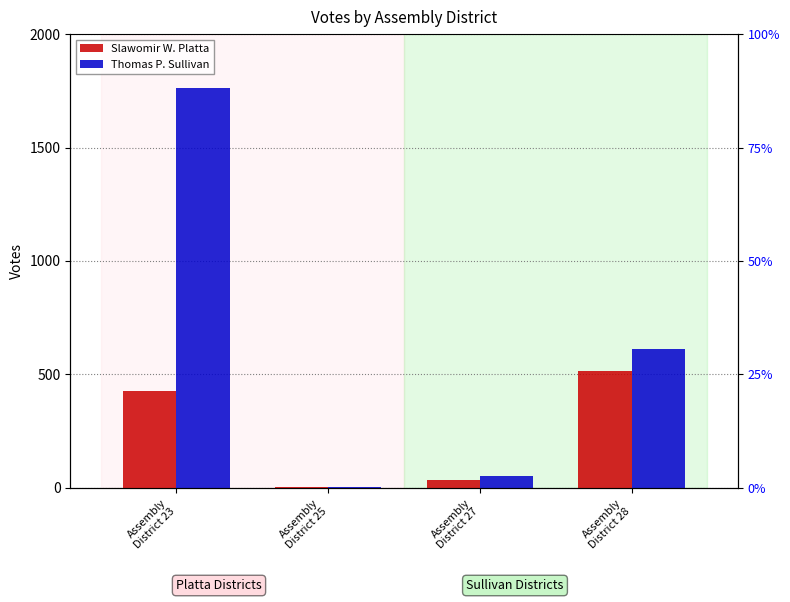

Reading left to right, list all the values displayed in this chart.

Slawomir W. Platta: Assembly
District 23=427	Assembly
District 25=3	Assembly
District 27=35	Assembly
District 28=516
Thomas P. Sullivan: Assembly
District 23=1762	Assembly
District 25=5	Assembly
District 27=54	Assembly
District 28=612